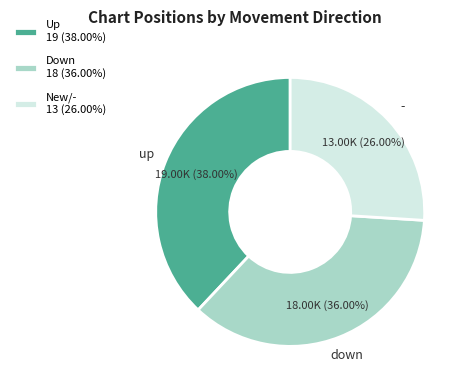

Is Down 18 (36.00%) the majority of the pie?

No